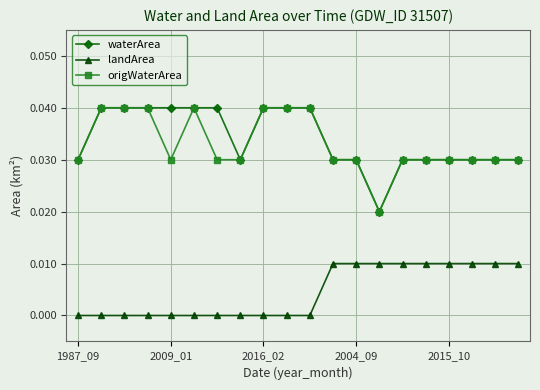

True or false: waterArea and landArea intersect in this chart.

False